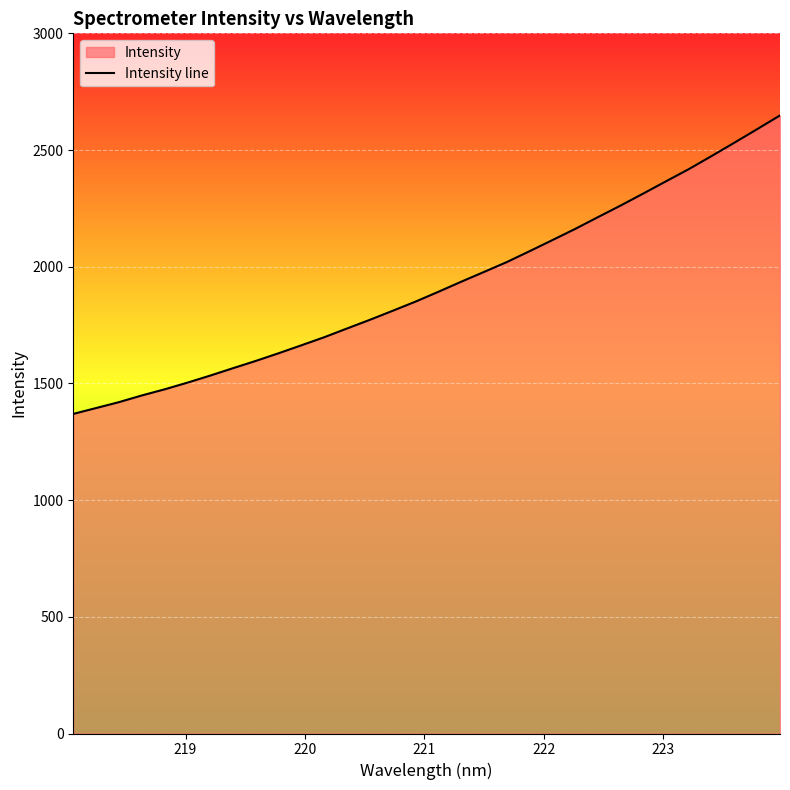

What is the minimum value shown in the chart?

1369.4